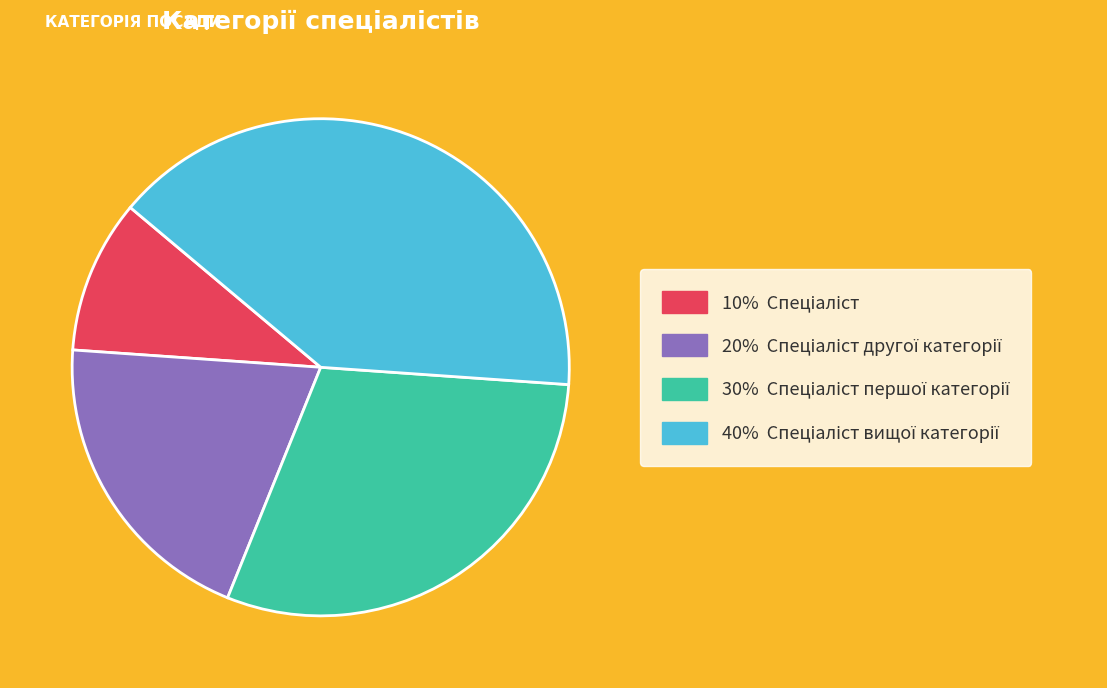

Is there a majority slice in this chart?

No